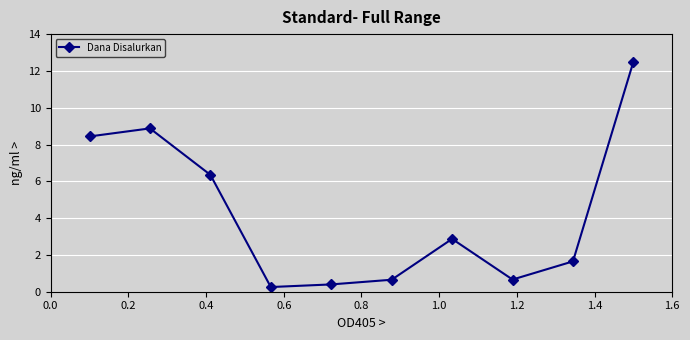

What is the sum of all values?

42.7